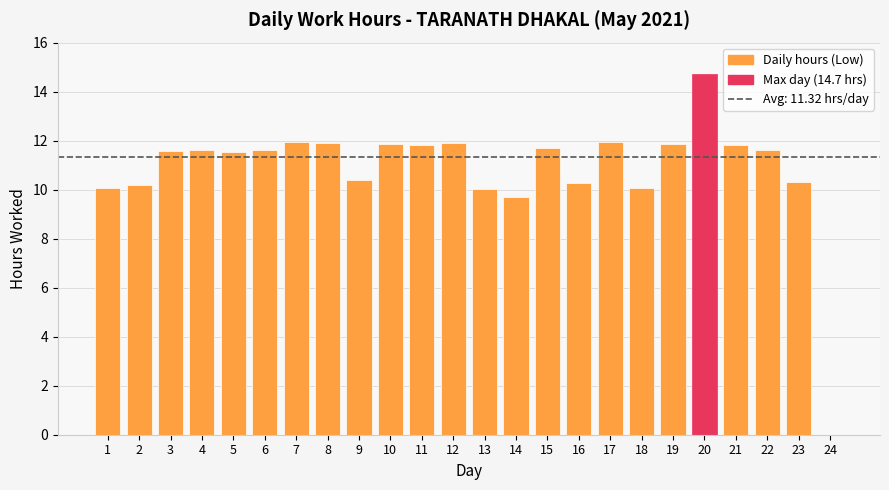

Approximately how many times larger is the value at 12 compared to 7?

1.0